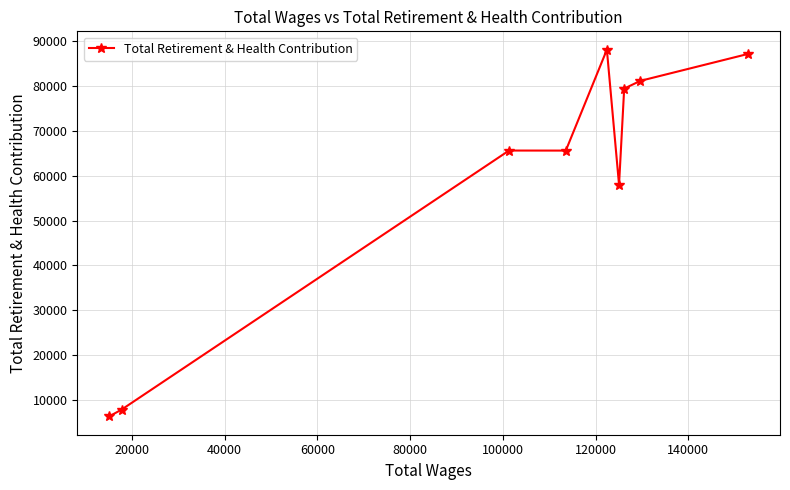

What is the smallest value displayed?

6421